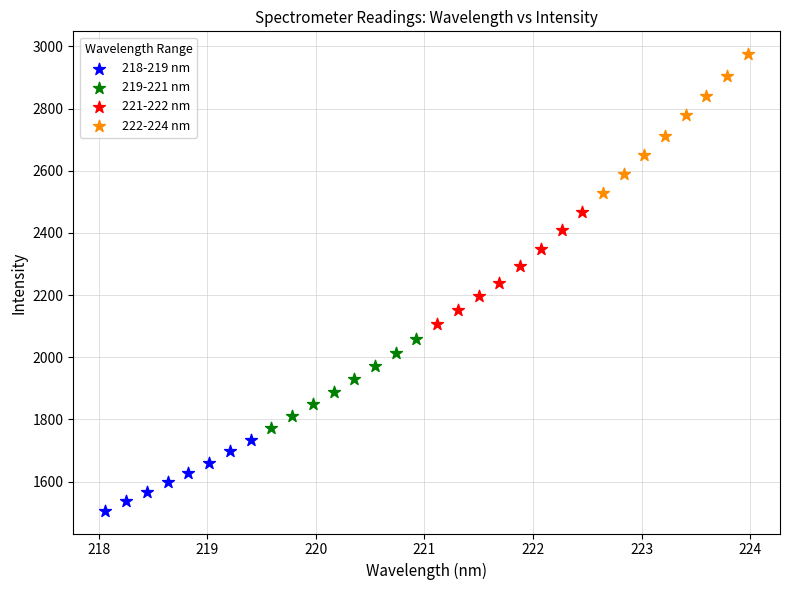

Which series has the widest spread of Y values?

222-224 nm